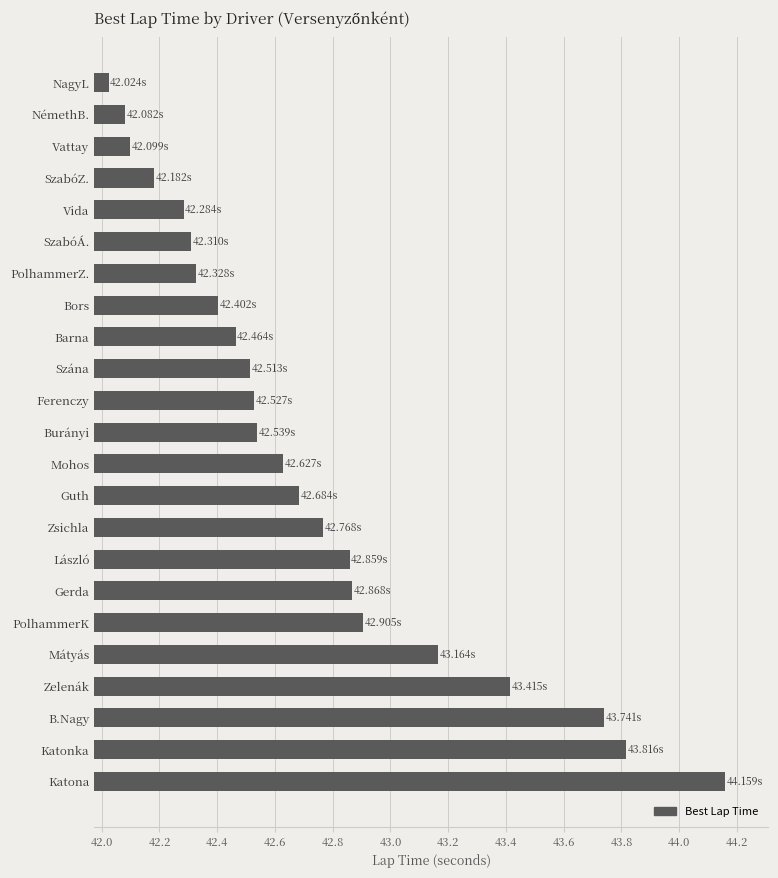

Between Katonka and PolhammerZ., which is larger?

Katonka